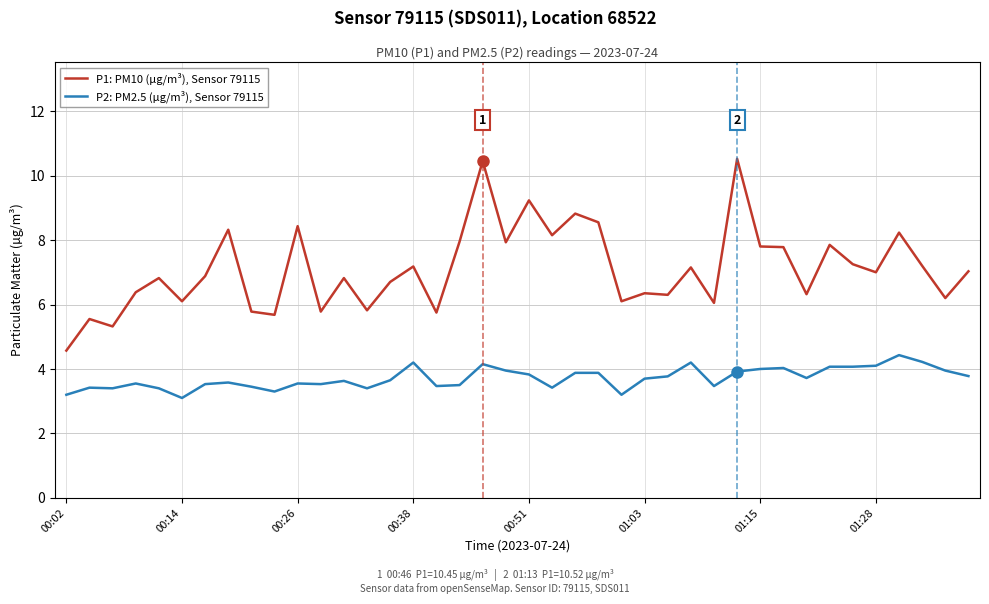

What is the lowest value of the P2: PM2.5 (µg/m³), Sensor 79115 series?

3.1